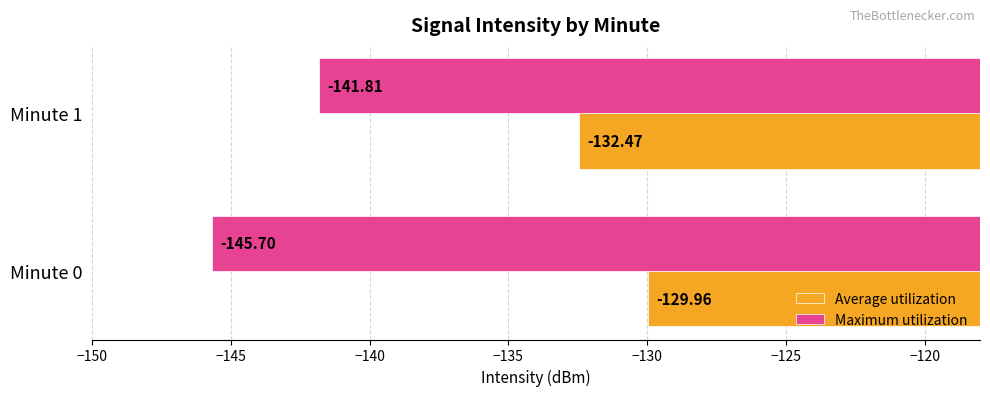

At which label is Maximum utilization closest to -143?

Minute 1